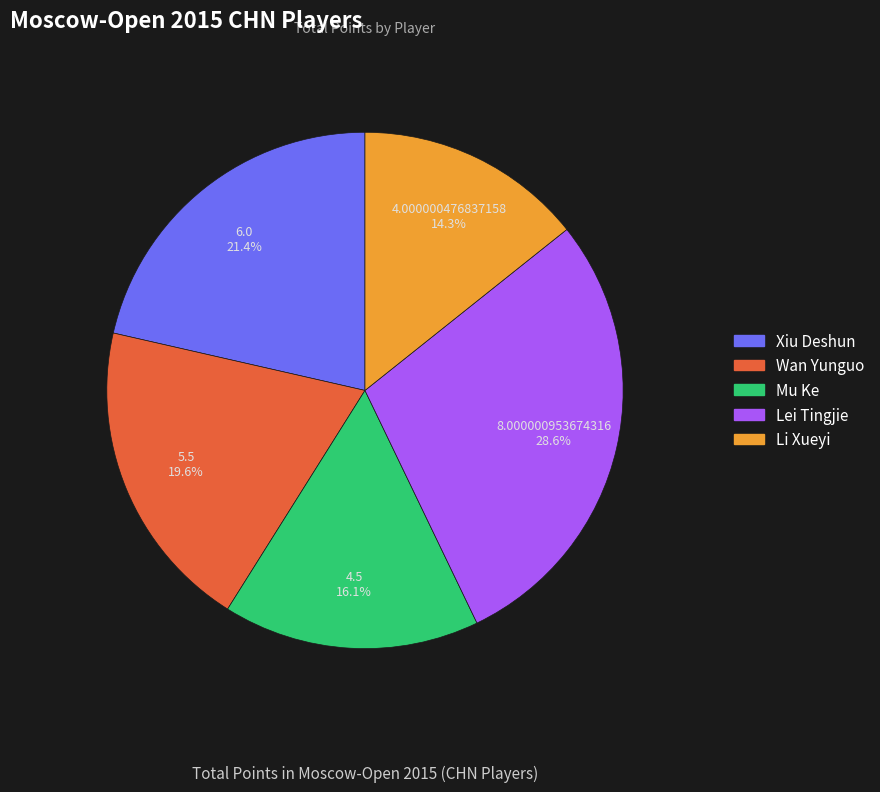

To the nearest percent, what percentage of the pie is Wan Yunguo?

20%